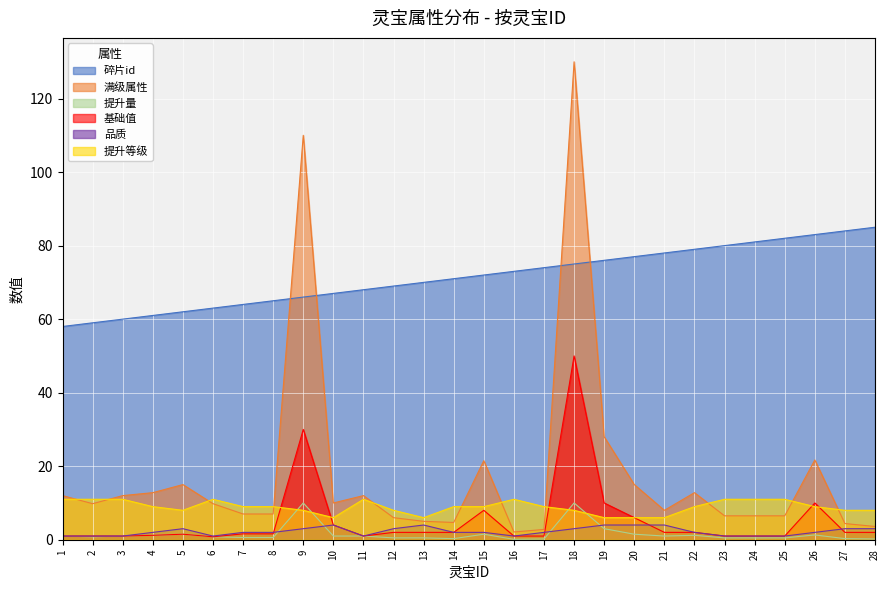

Count the 提升等级 values in the range 8 to 11.

23